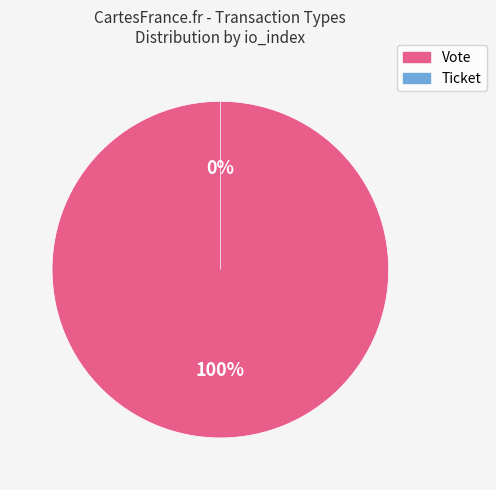

True or false: Ticket accounts for 1% of the total.

False